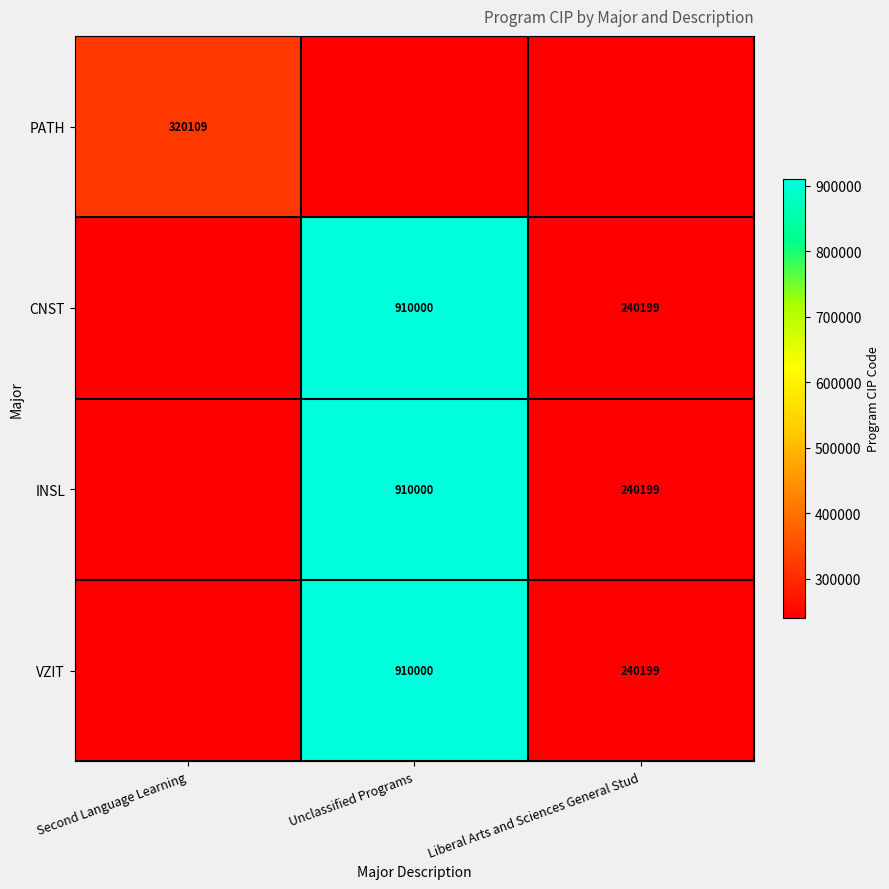

The INSL series shows 1602487 at Unclassified Programs. True or false?

False